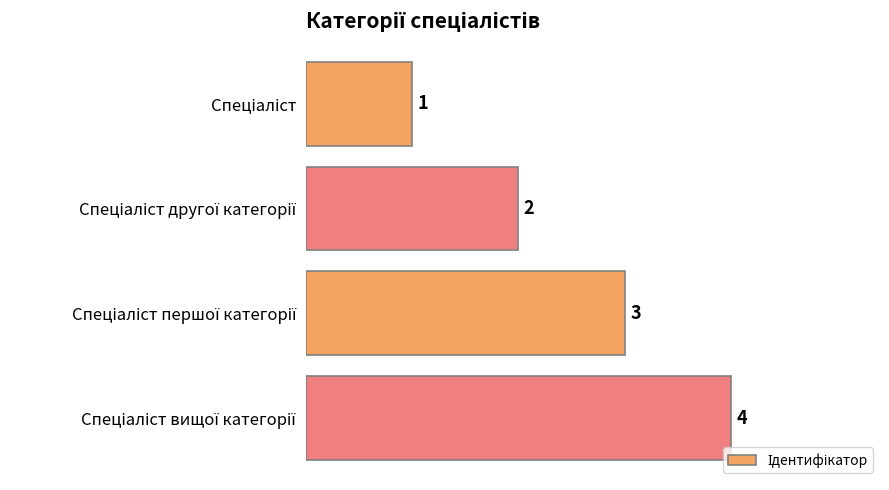

How many values are between 2 and 4?

3